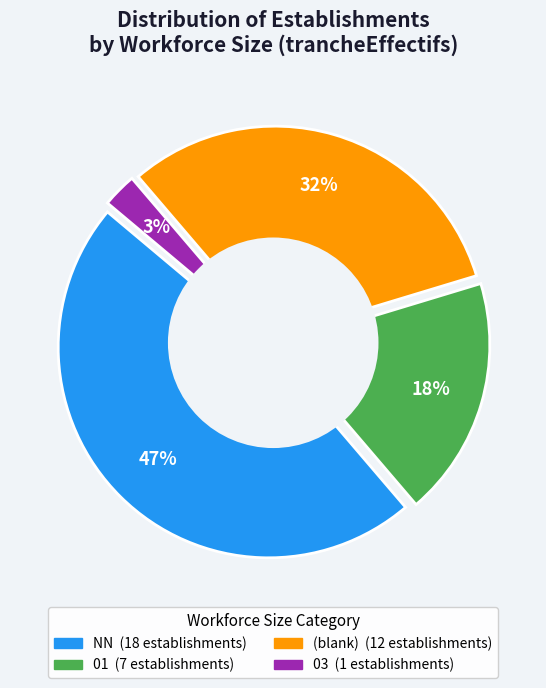

Which slice is the largest?

NN